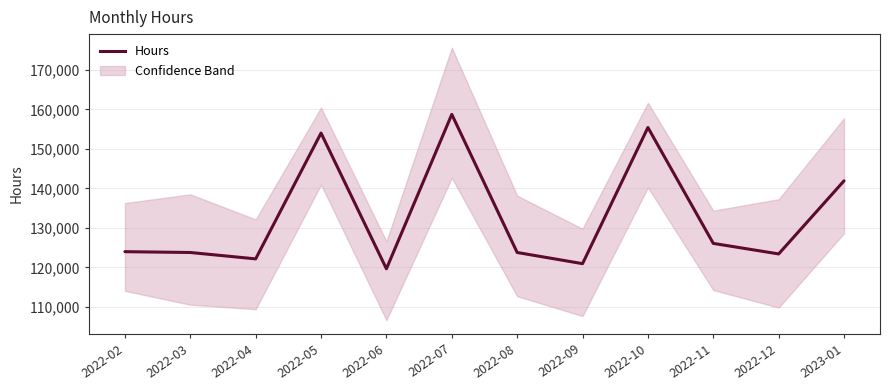

What is the ratio of the value at 2022-03 to the value at 2022-12?

1.0